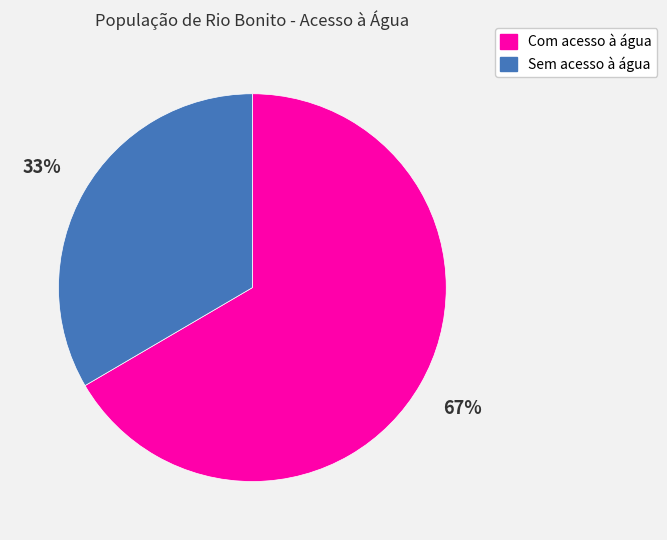

Between Sem acesso à água and Com acesso à água, which is larger?

Com acesso à água